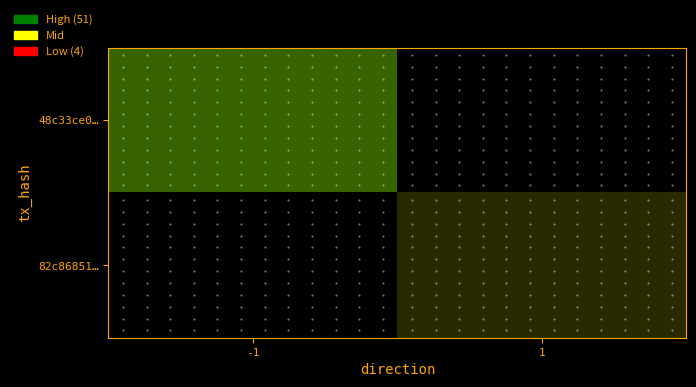

List the series in order of their overall mean, lowest first.

82c86851…, 48c33ce0…